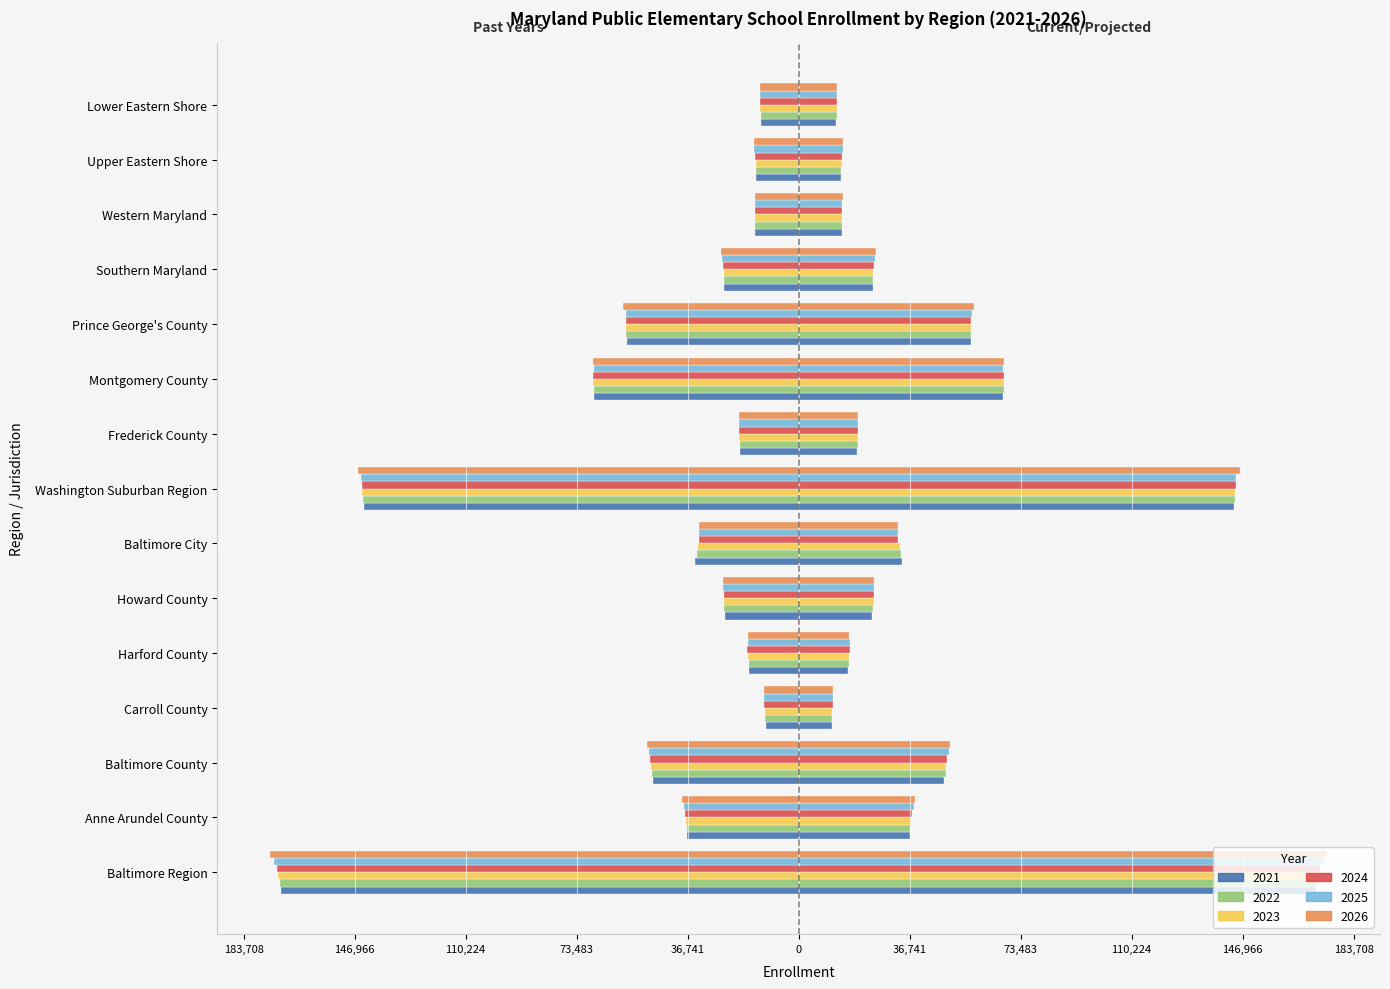

What is the total value across all series at Southern Maryland?

-150011